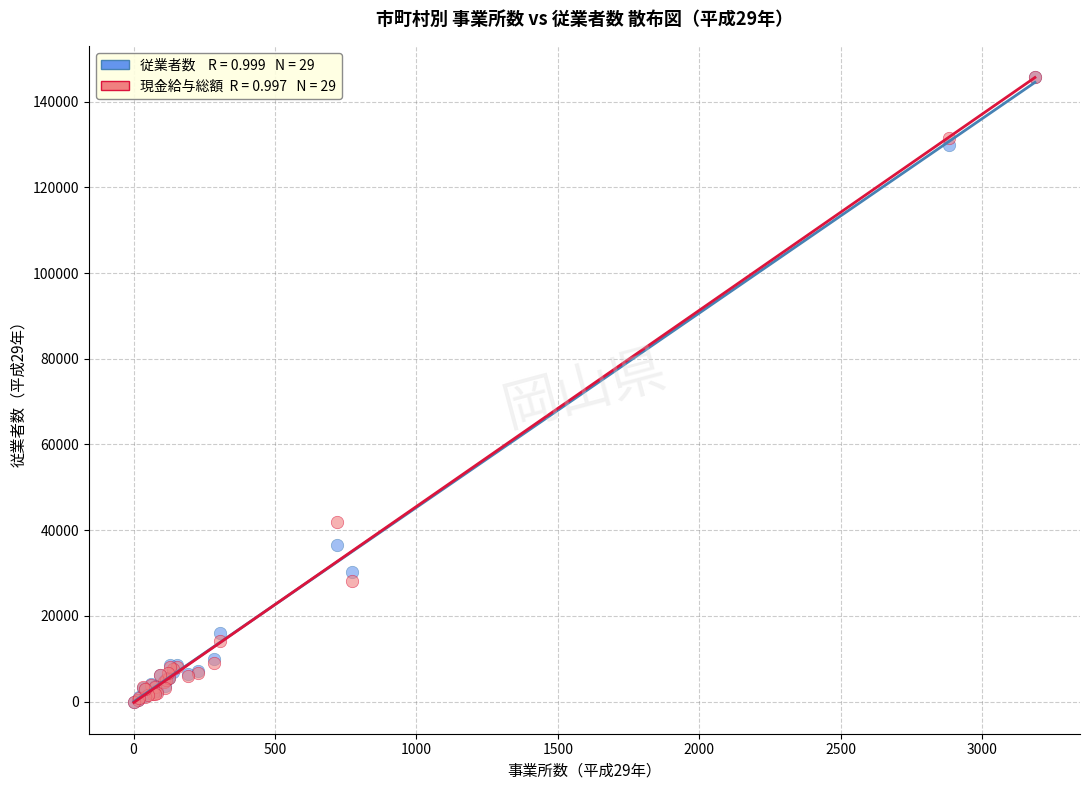

Across all series, what Y value is closest to 72860?

41888.6